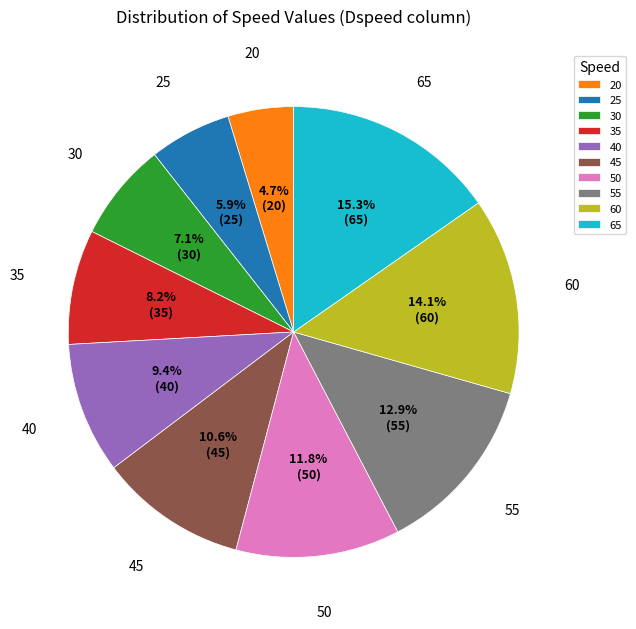

Approximately how many times larger is the value at 25 compared to 35?

0.7